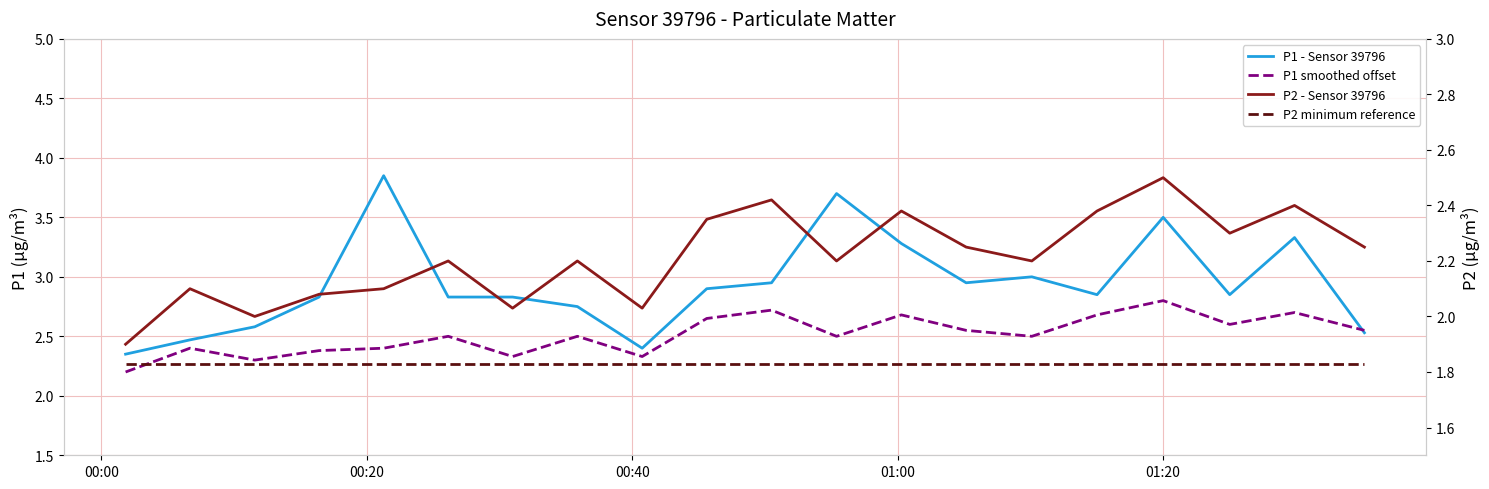

True or false: P2 minimum reference and P1 - Sensor 39796 intersect in this chart.

False